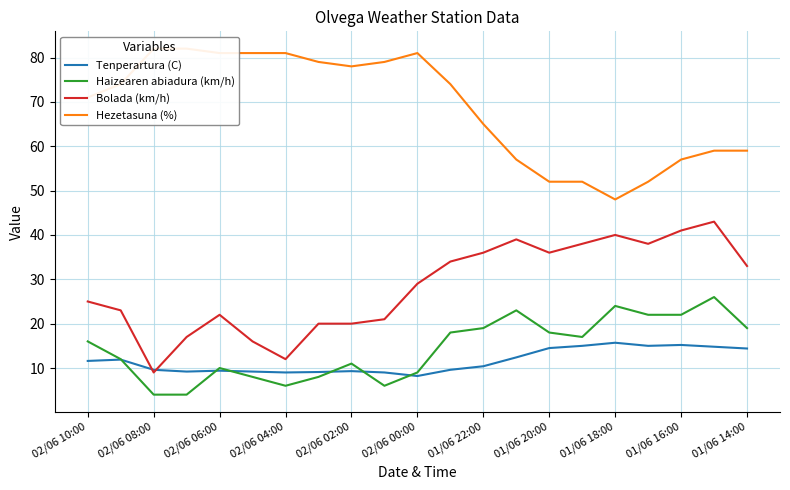

True or false: Haizearen abiadura (km/h) and Bolada (km/h) cross at least once.

False